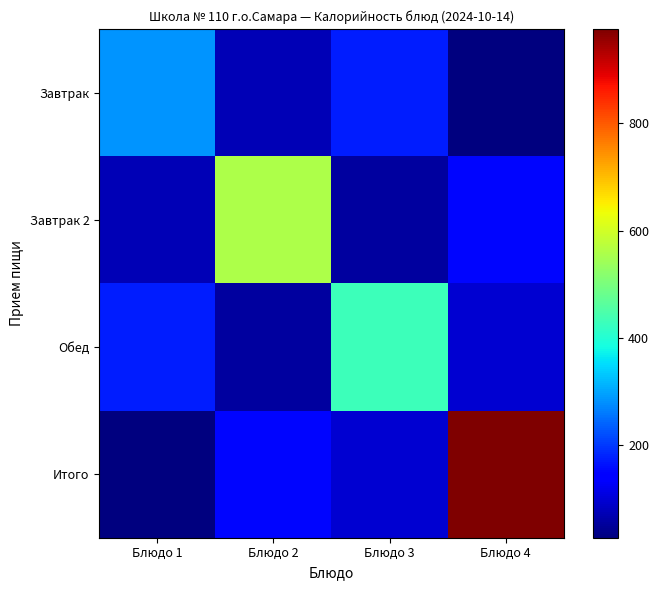

Rank the series at Блюдо 2 from lowest to highest value.

Обед, Завтрак, Итого, Завтрак 2